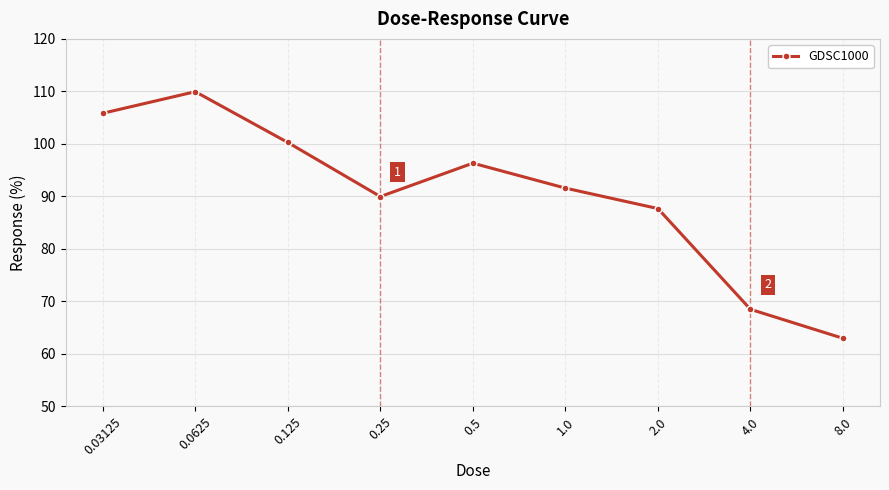

Where is the data nearest to the value 86?

2.0